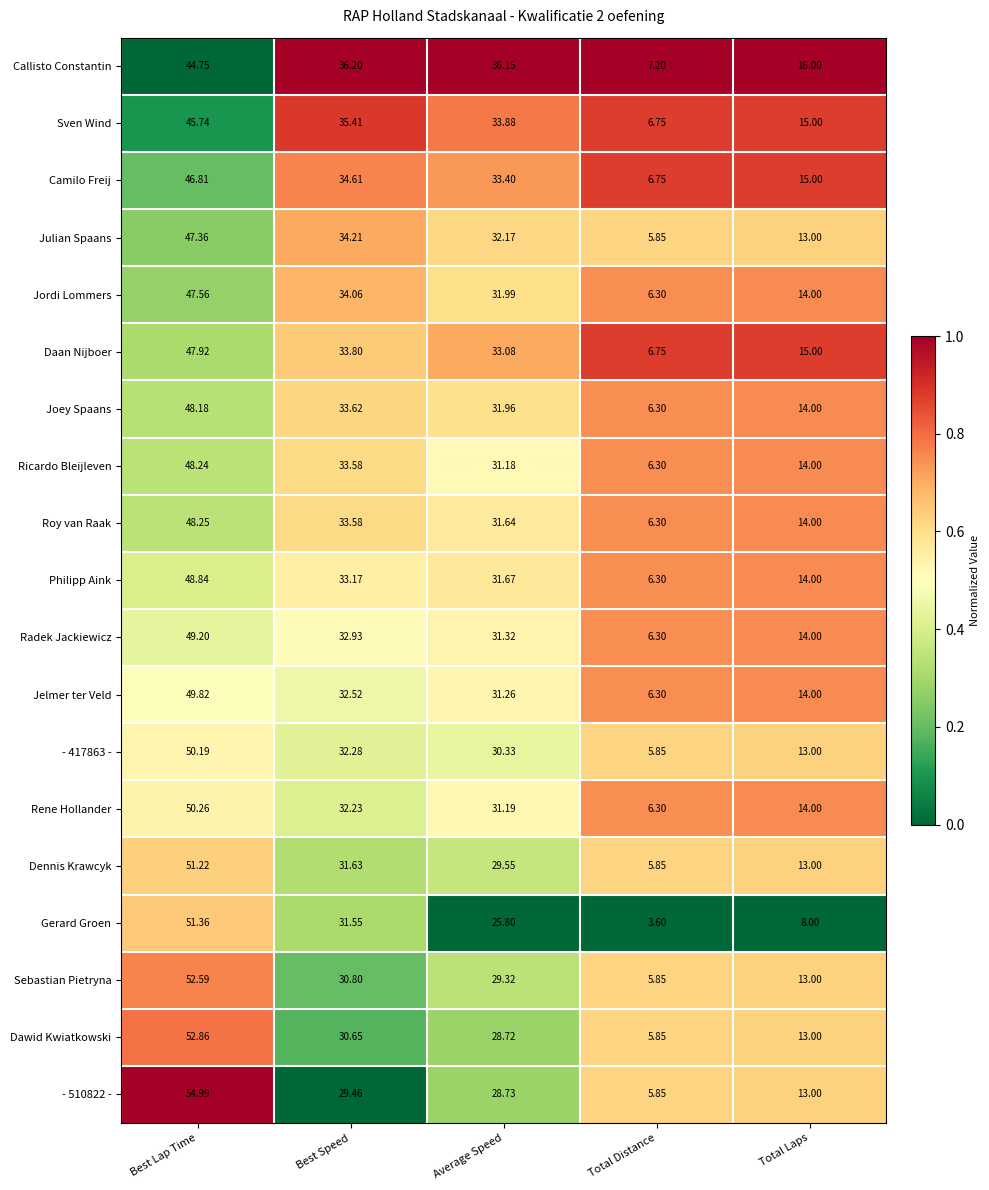

At which category does the chart reach its minimum across all series?

Total Distance